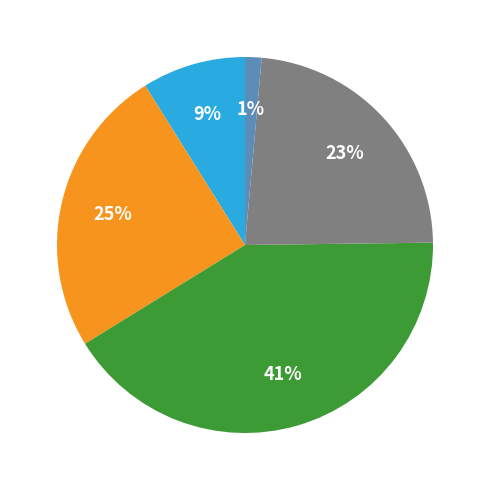

Is there any slice that represents more than half of the pie?

No